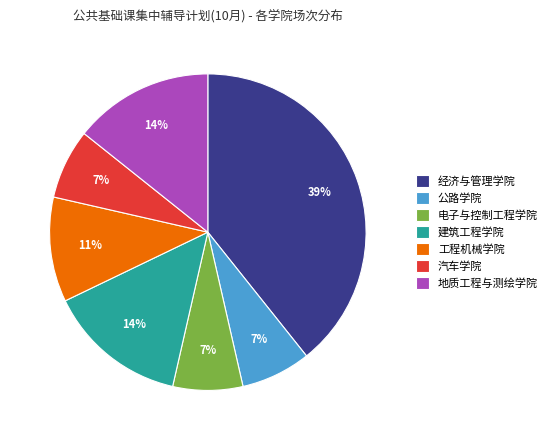

How many segments does this pie chart have?

7